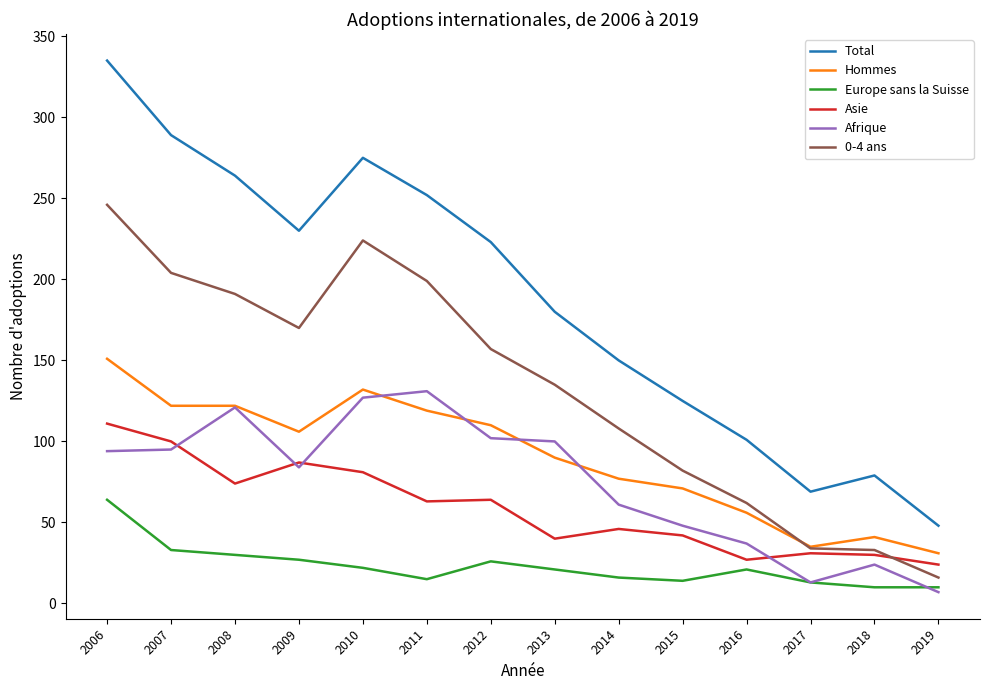

True or false: Total and Europe sans la Suisse intersect in this chart.

False